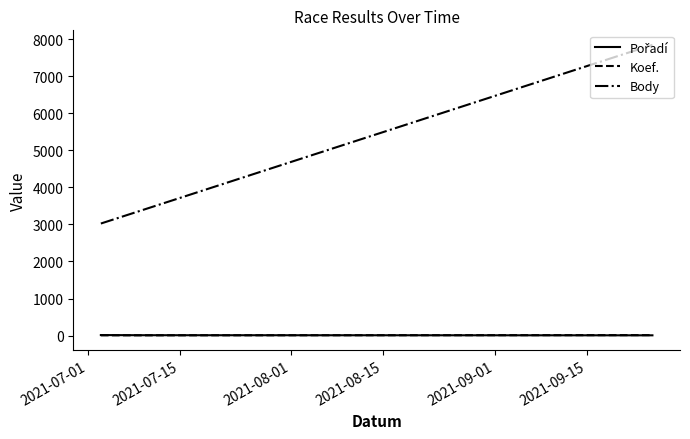

Which series has the widest spread of values?

Body